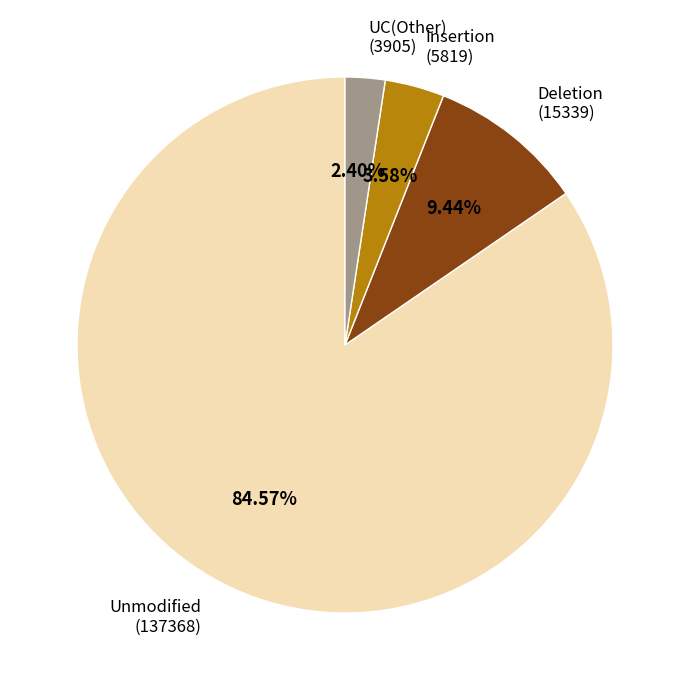

How many slices are in this pie chart?

4